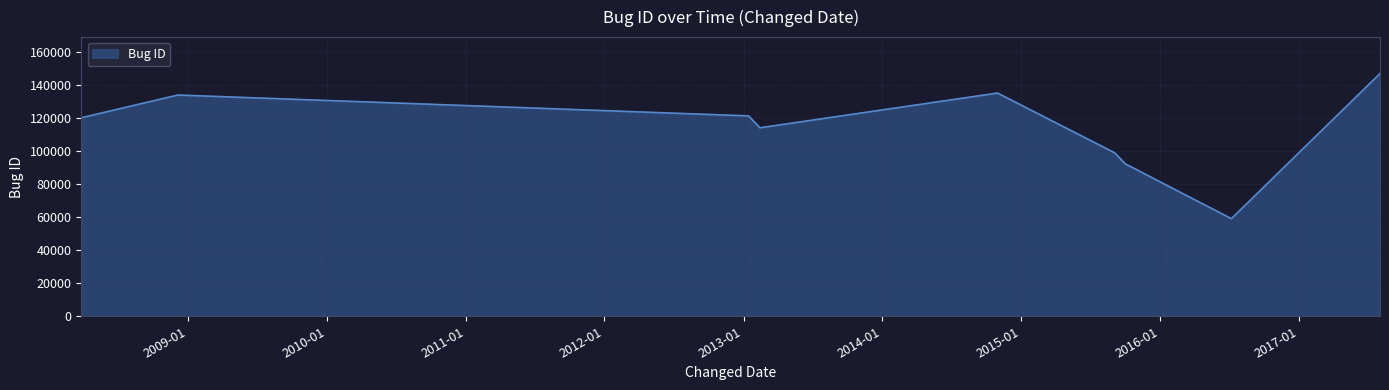

What is the difference between the maximum and minimum values?

87792